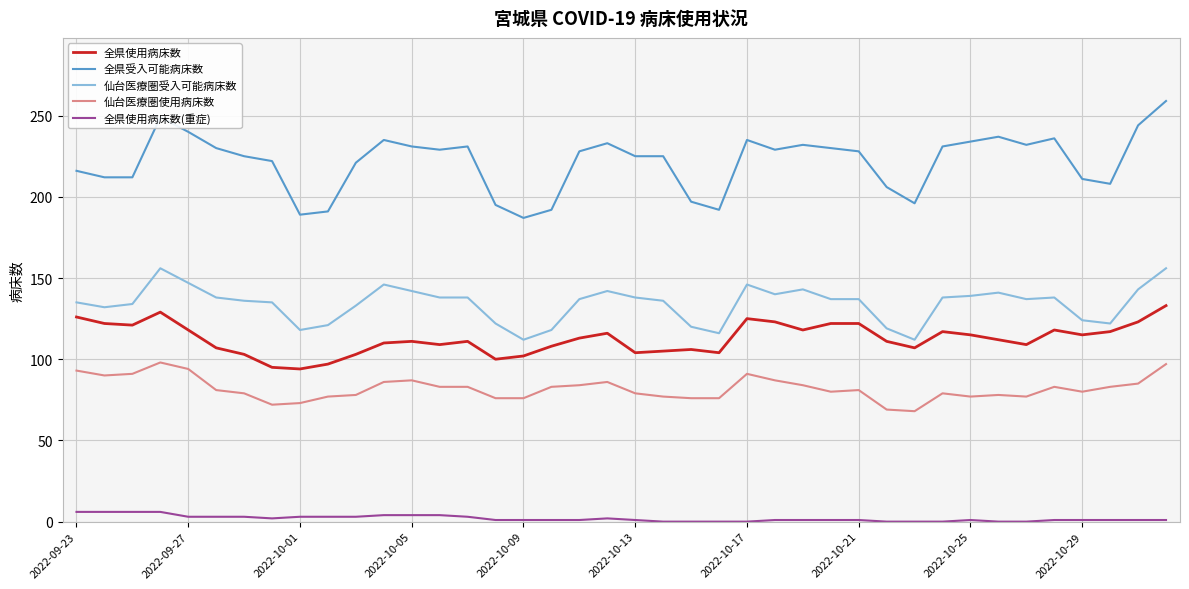

Which series has the largest total across all categories?

全県受入可能病床数